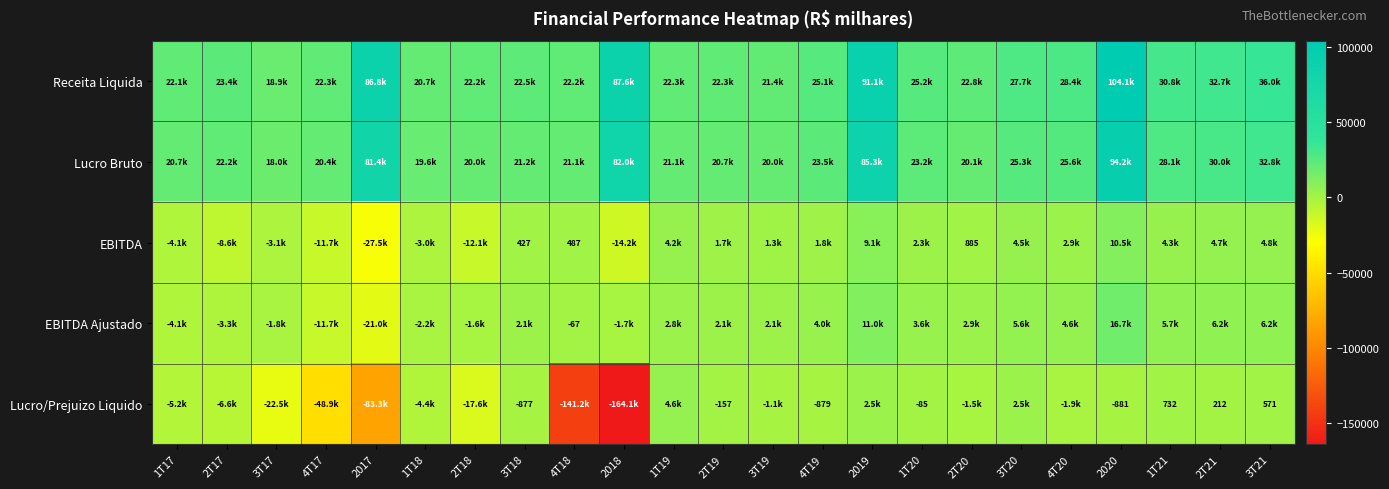

What is the highest value of the Receita Liquida series?

104060.0